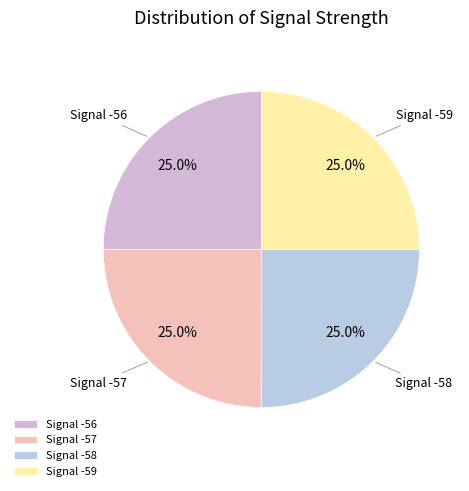

Does Signal -59 represent more than half of the total?

No